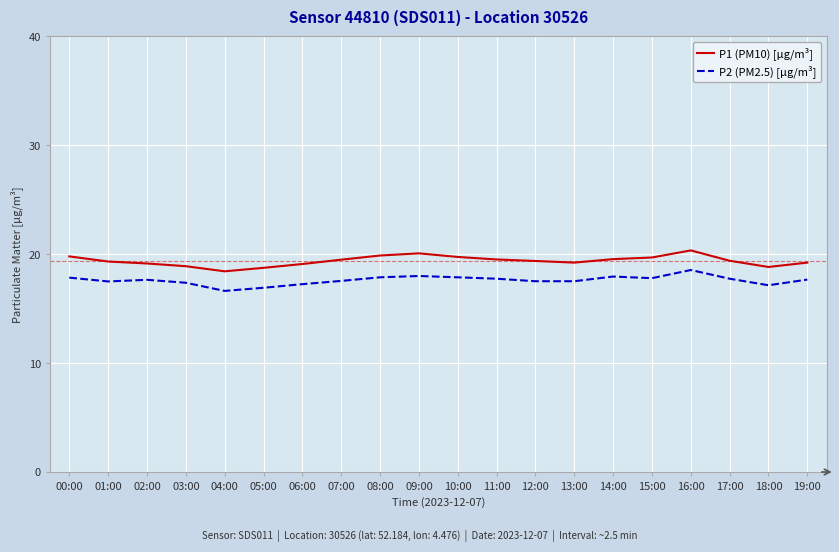

What is the lowest value of the P2 (PM2.5) [µg/m³] series?

16.6